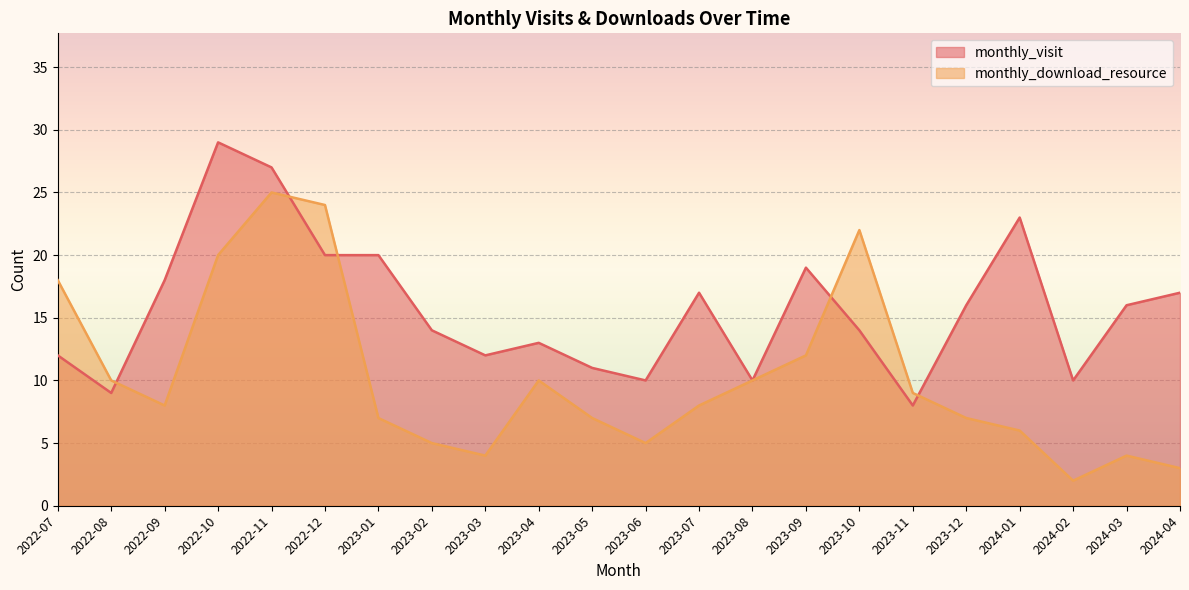

What is the value of the monthly_download_resource point at the 2nd from the left?

10